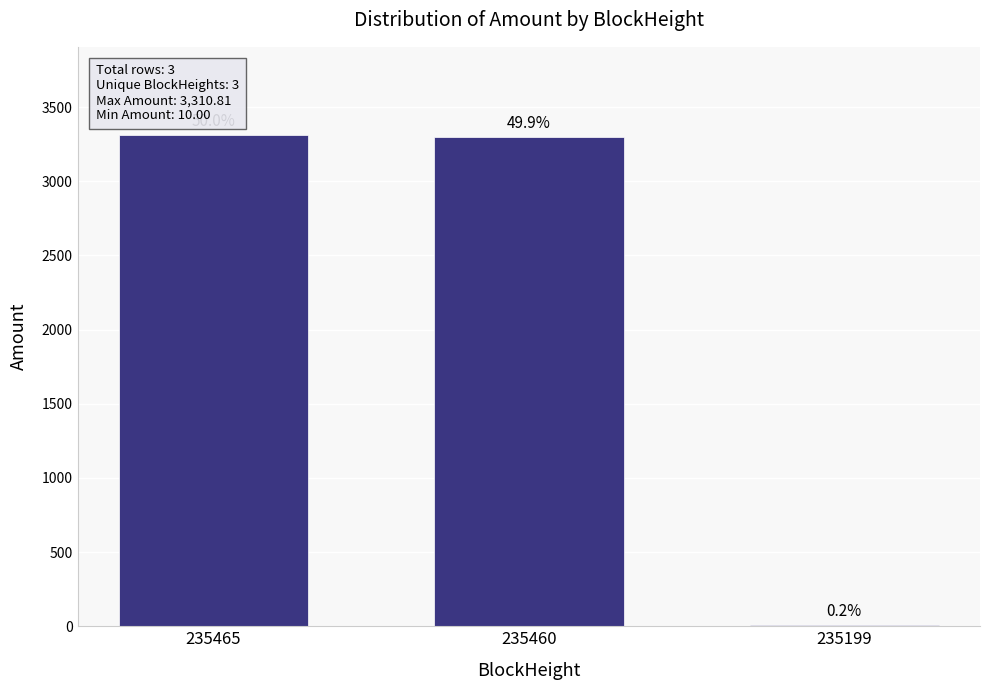

At which category does the chart reach its minimum across all series?

235199